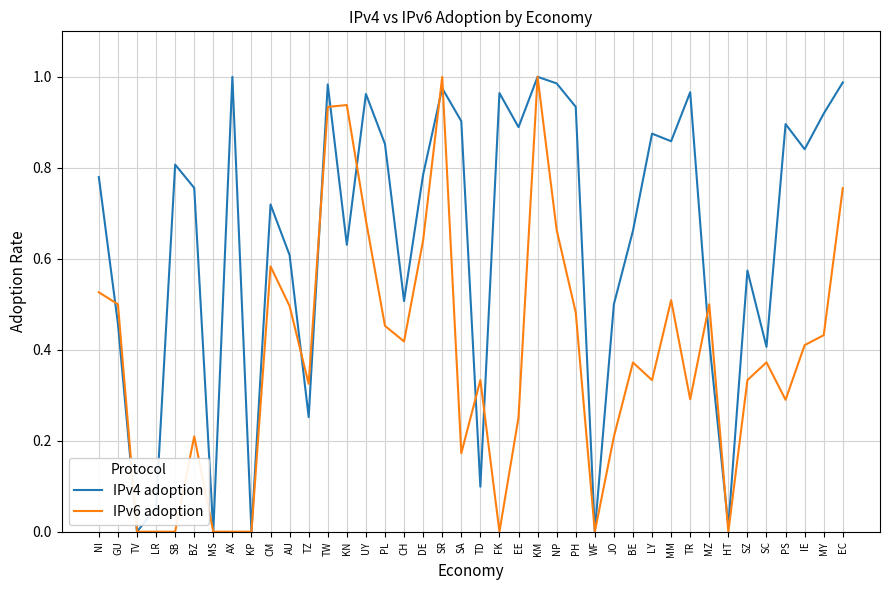

What is the total value across all series at TR?

1.3